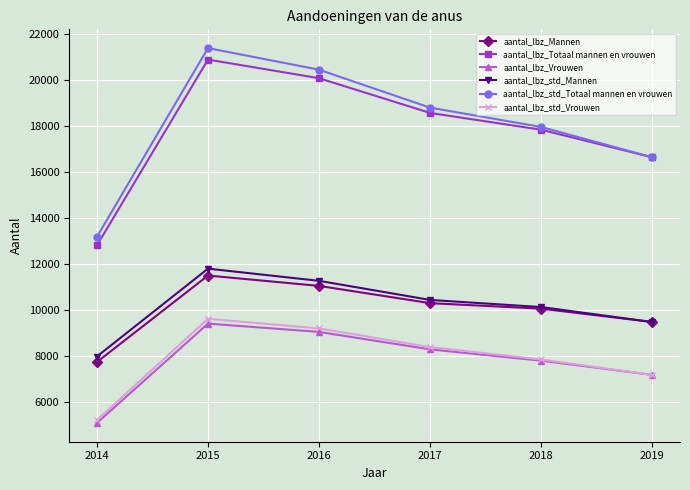

Where does the aantal_lbz_Mannen series first go above 10280?

2015